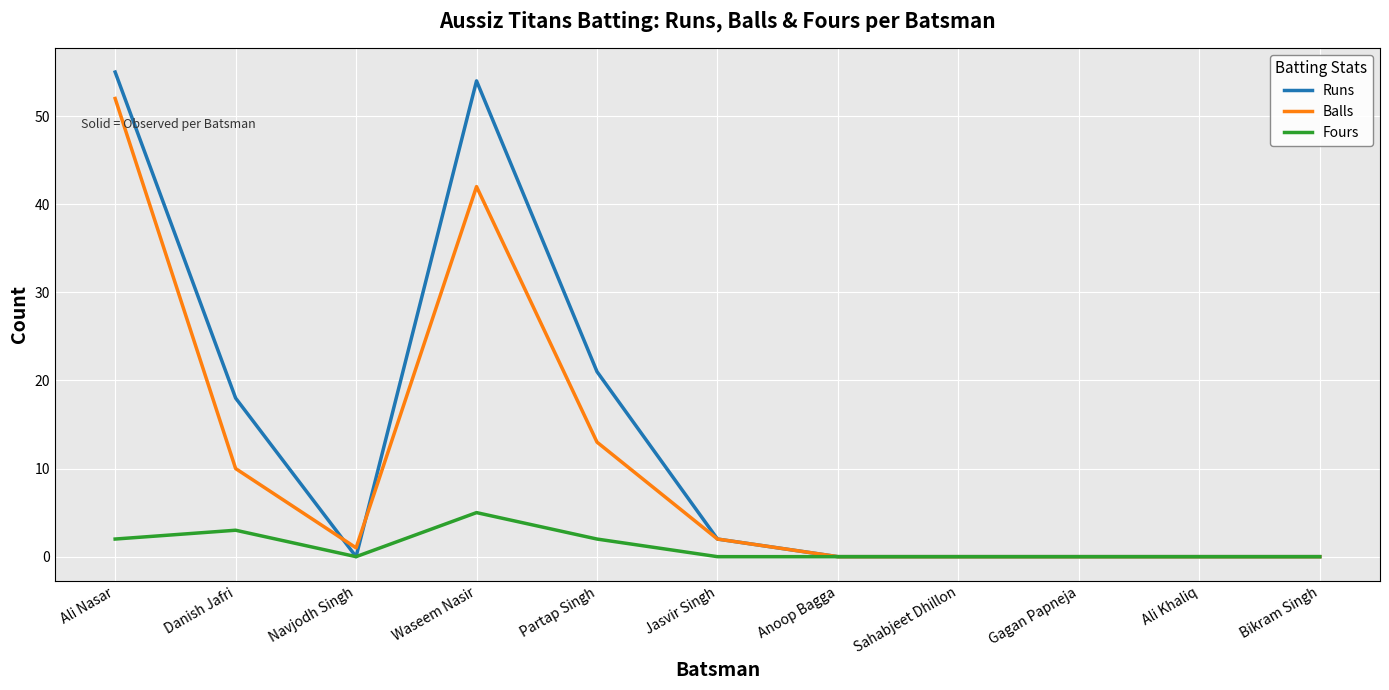

What value does the Fours series have at Danish Jafri?

3